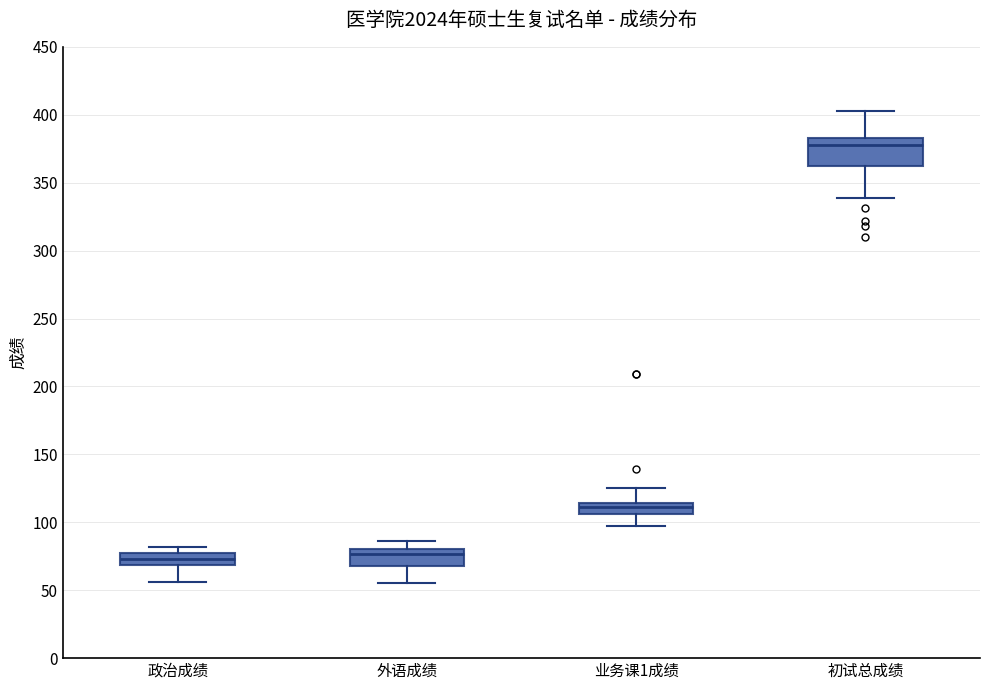

Where is the upper edge of the box for 政治成绩 on the y-axis? The values are not printed on the chart, so give them approximately, as read against the axis.

80